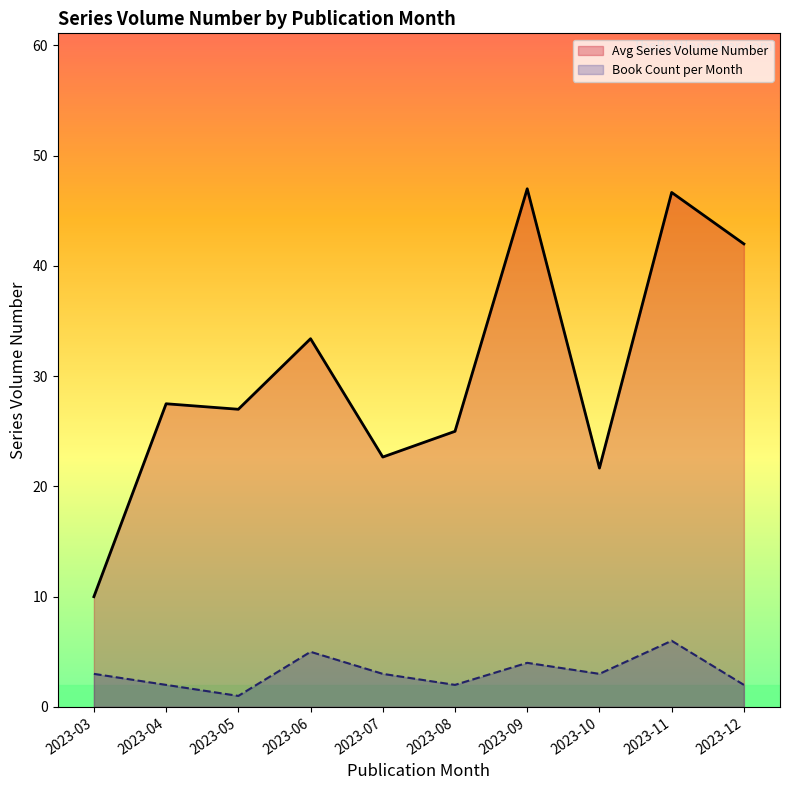

True or false: the data shows 44 at 2023-08.

False